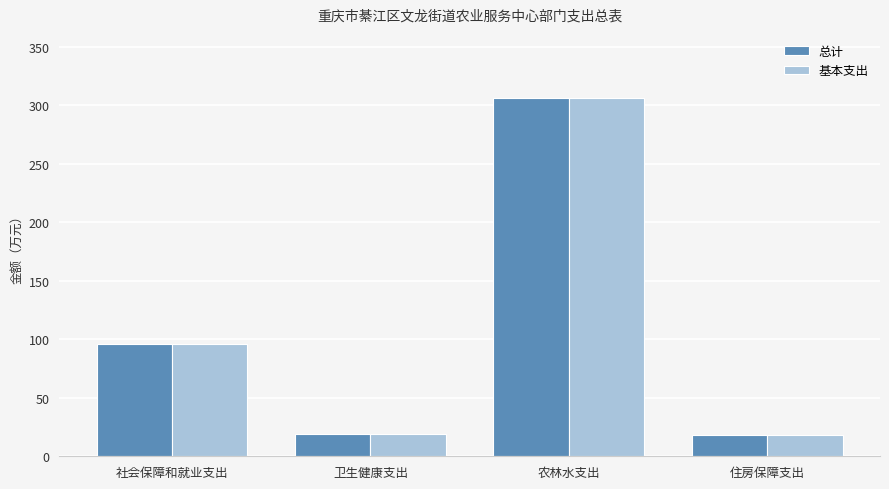

Are the bars horizontal?

No